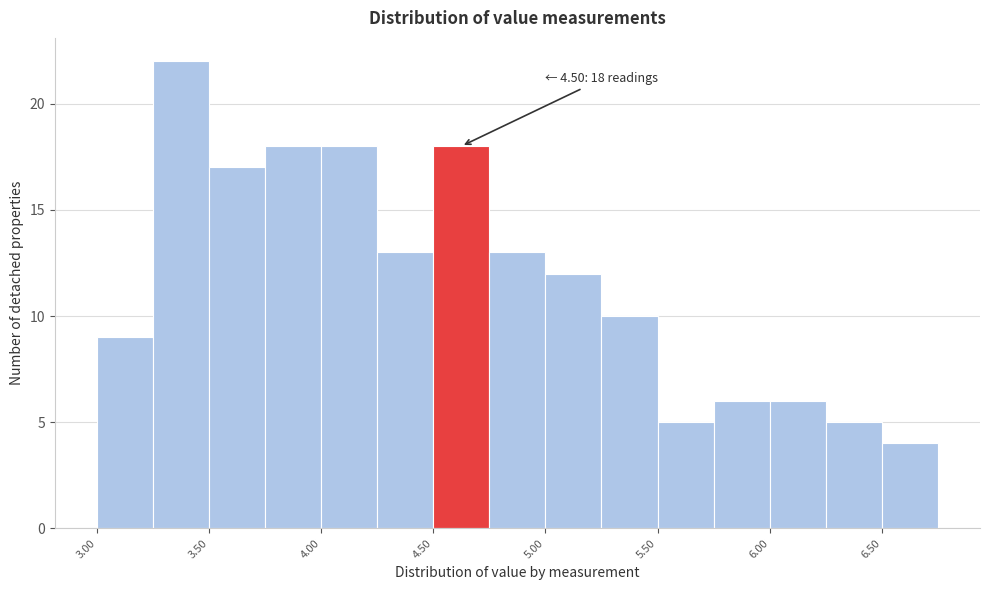

Which range on the x-axis has the tallest bar?

3.25 to 3.50